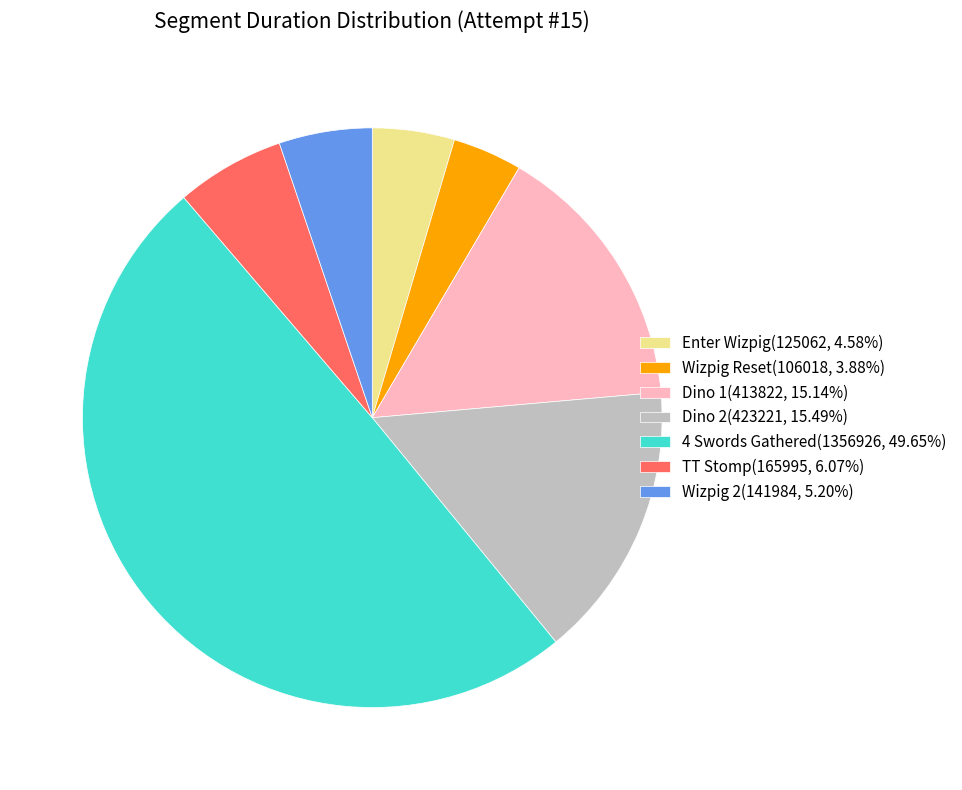

The Enter Wizpig slice represents 5% of the pie. True or false?

True